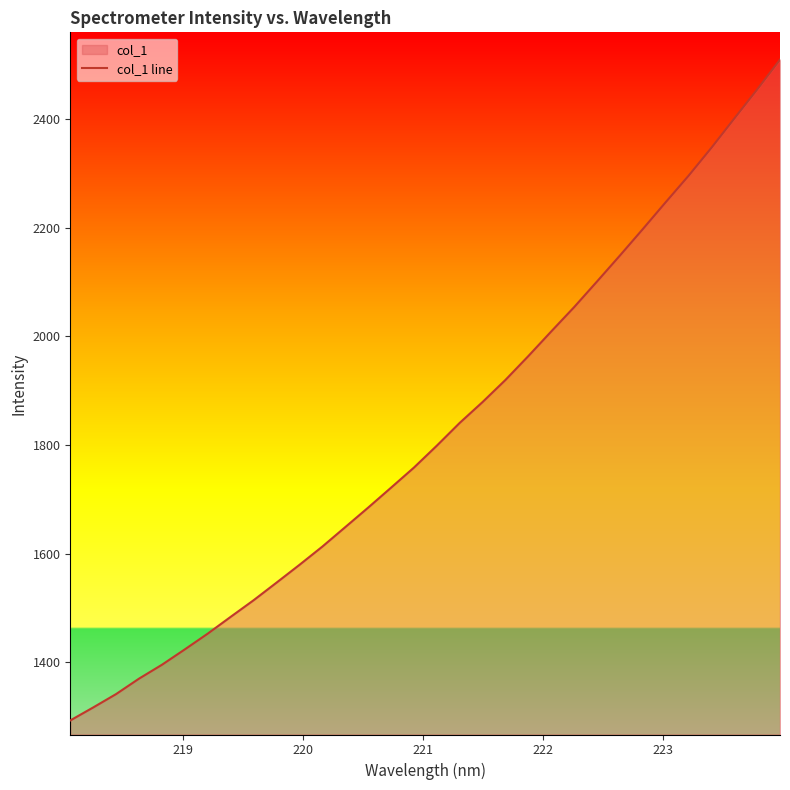

What is the difference between the second highest and minimum values?

1160.8